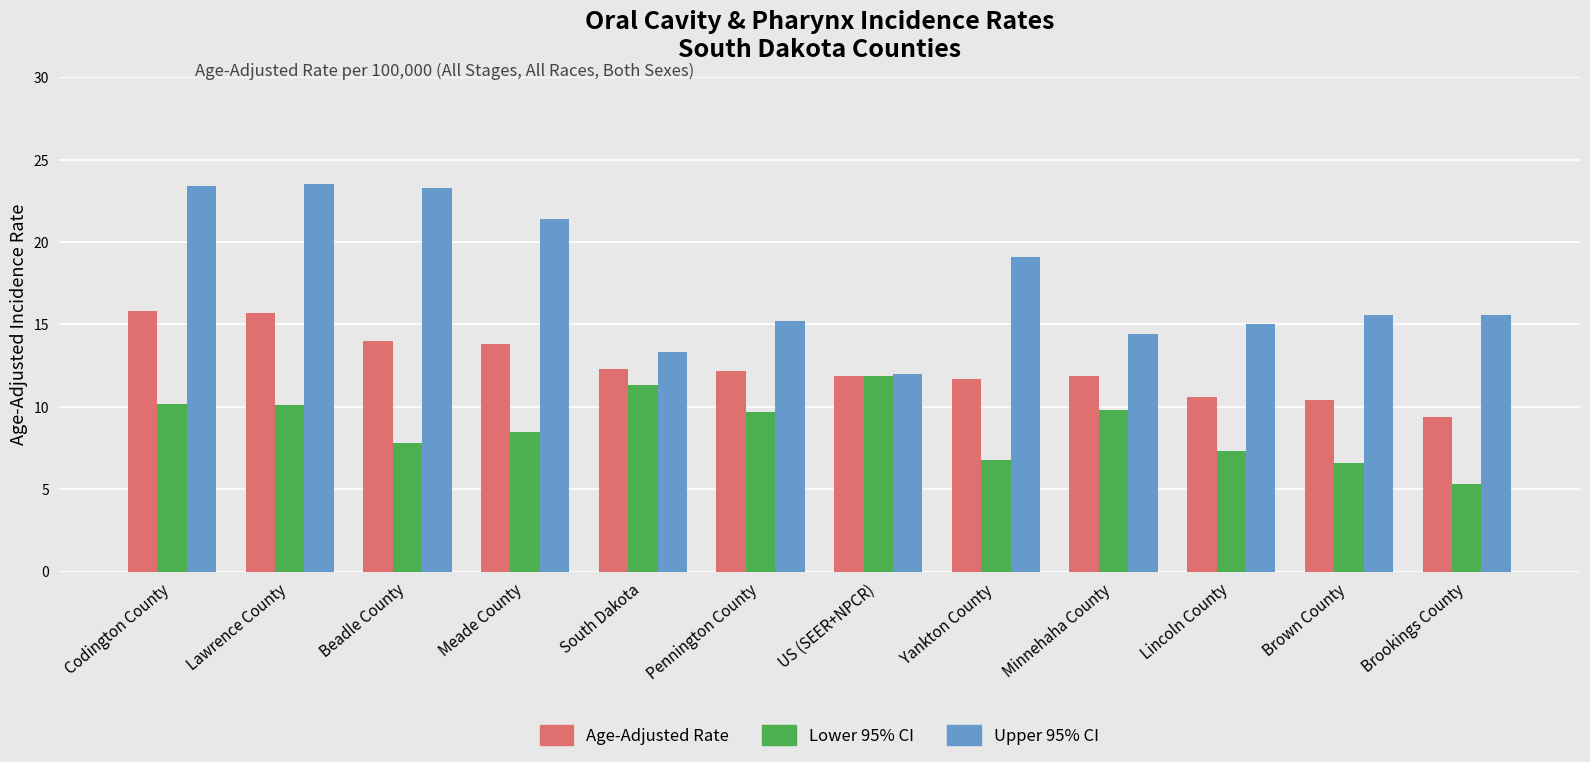

Rank the series by their maximum value, from highest to lowest.

Upper 95% CI, Age-Adjusted Rate, Lower 95% CI